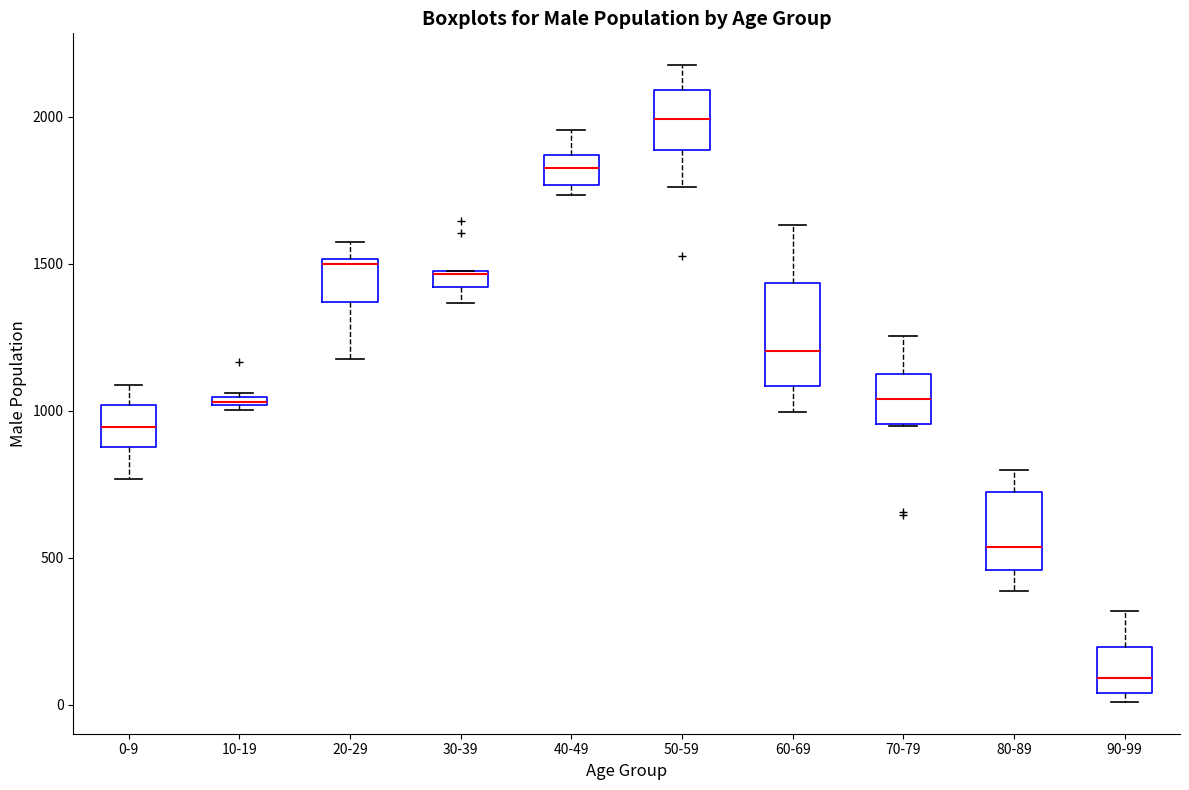

Where does the lower whisker of the box for 20-29 end on the y-axis? The values are not printed on the chart, so give them approximately, as read against the axis.

1200